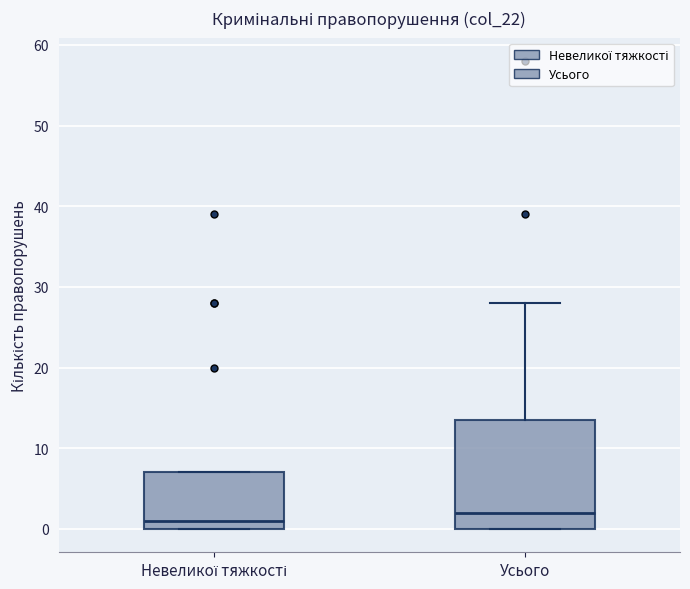

Which box has the highest median line?

Усього